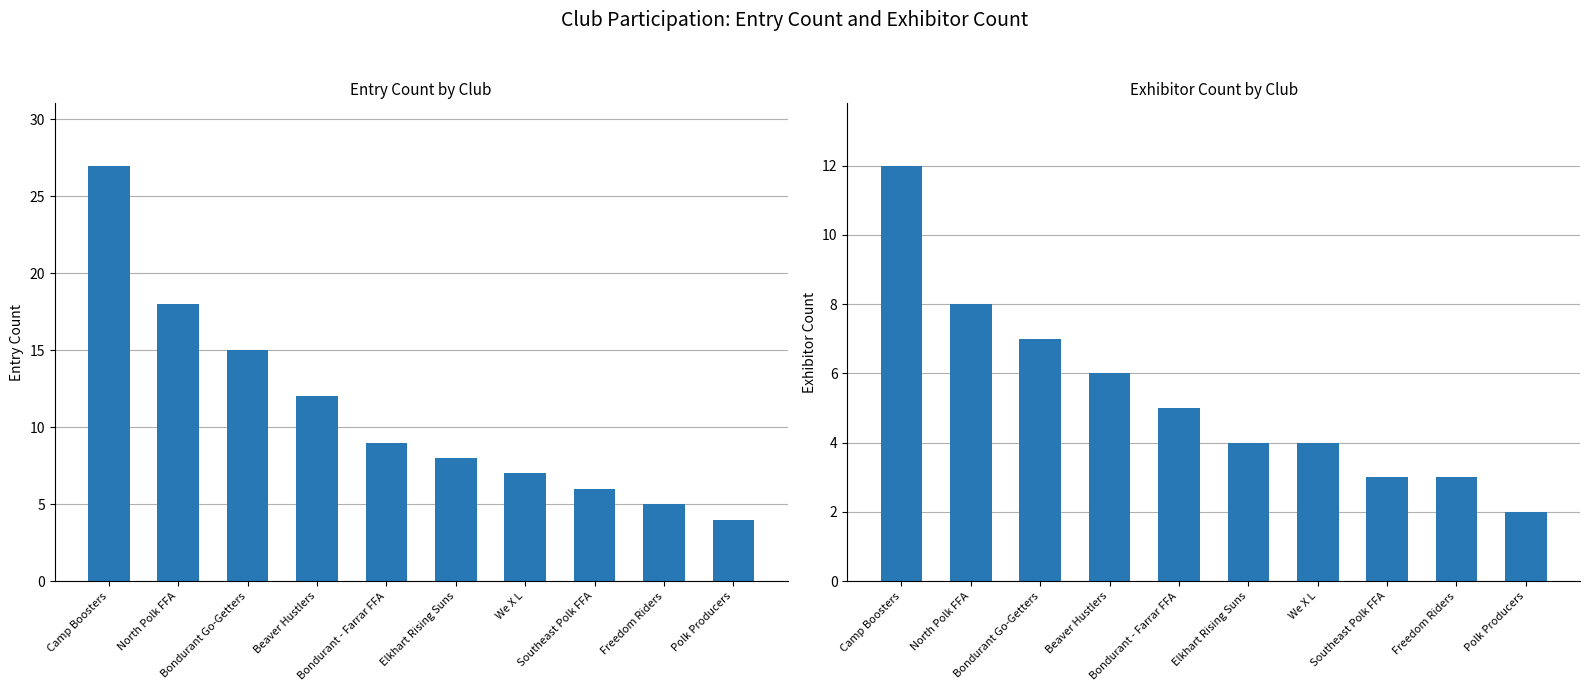

How many groups of bars are there?

10